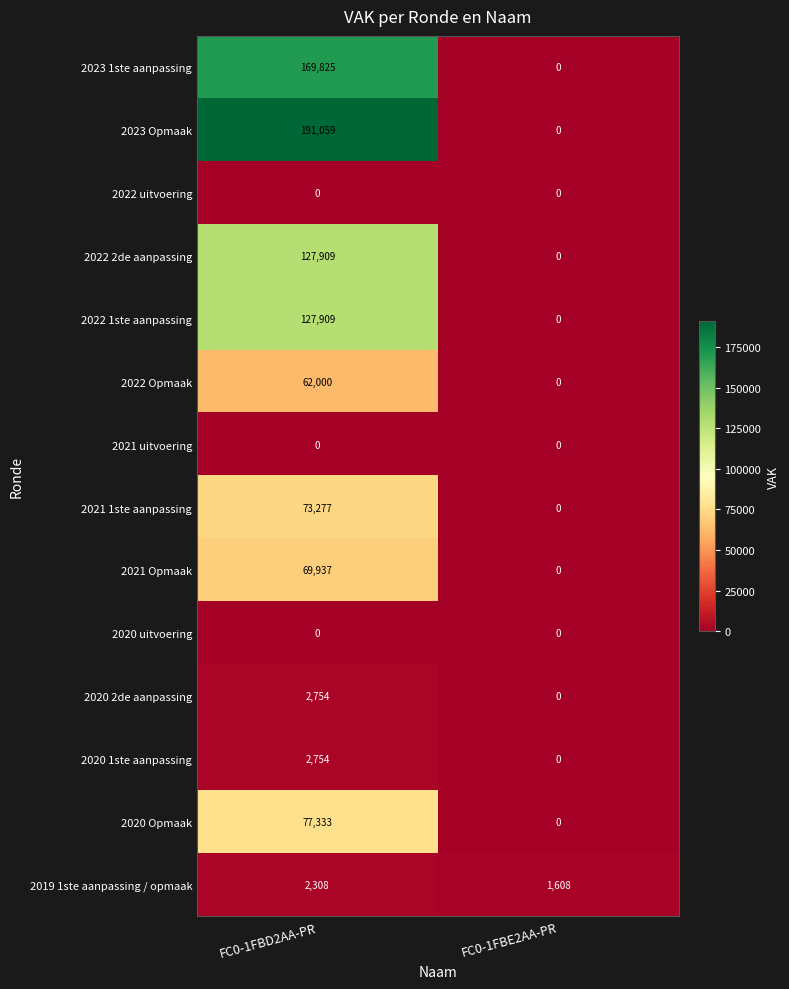

Which series has the largest range (max minus min)?

2023 Opmaak